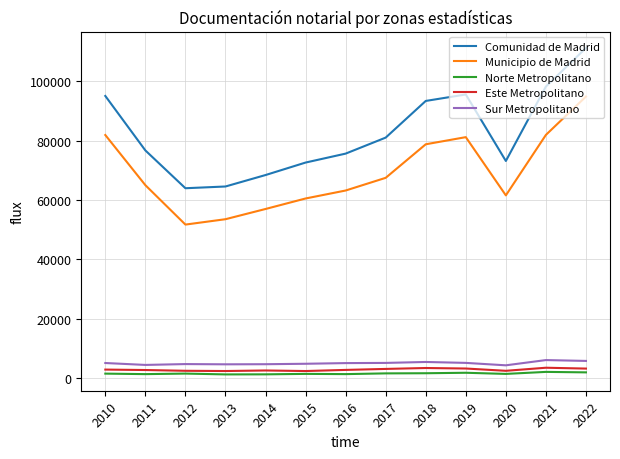

The value of Comunidad de Madrid at 2013 is 99815. True or false?

False